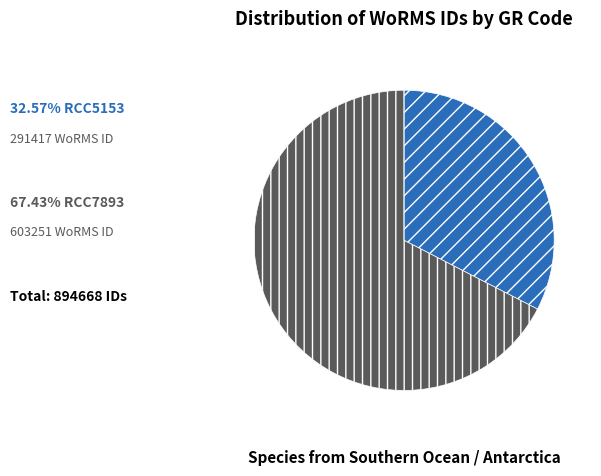

Does any single category account for the majority?

Yes